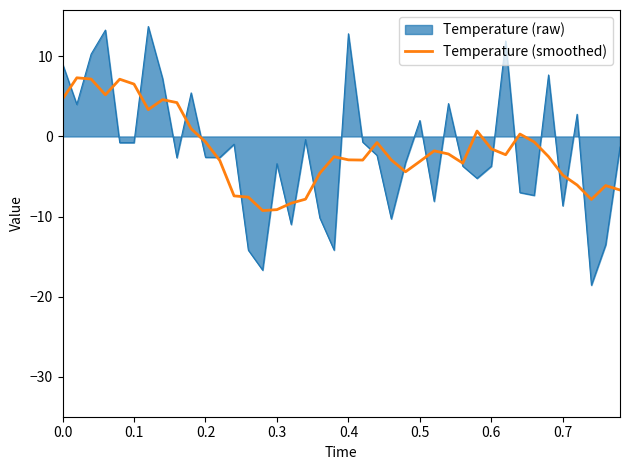

List the series in order of their peak value, lowest first.

Temperature (smoothed), Temperature (raw)